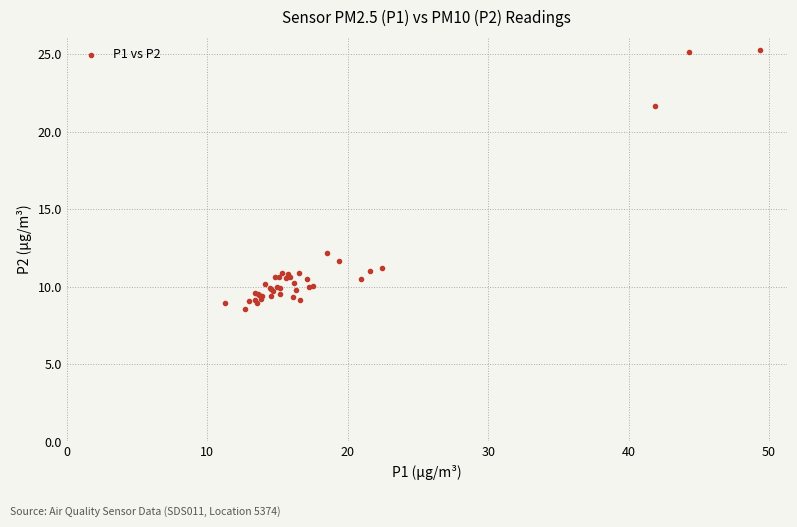

What Y value in the scatter plot is closest to 16?

12.2